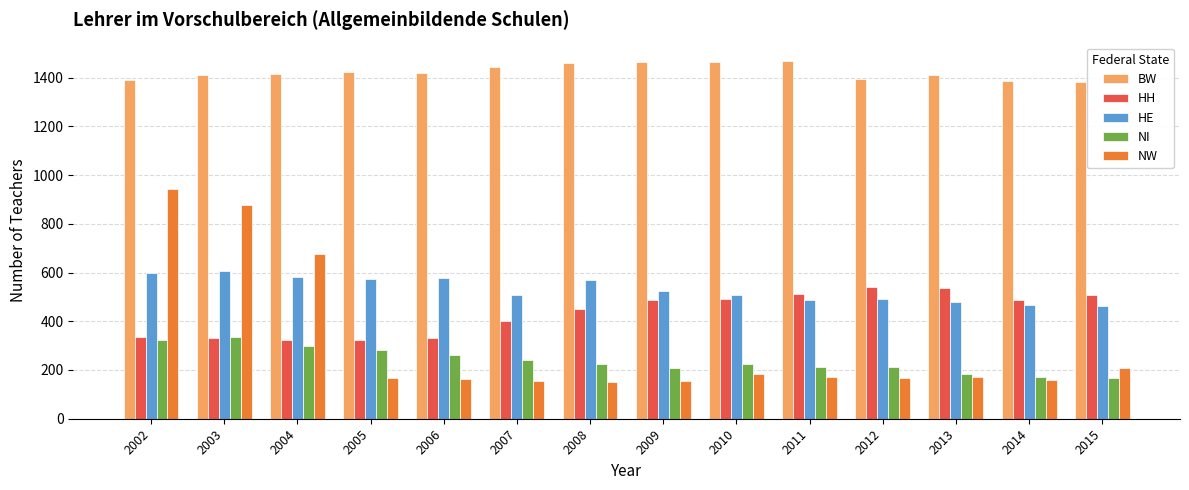

True or false: BW has a value of 1386.0 at 2014.

True